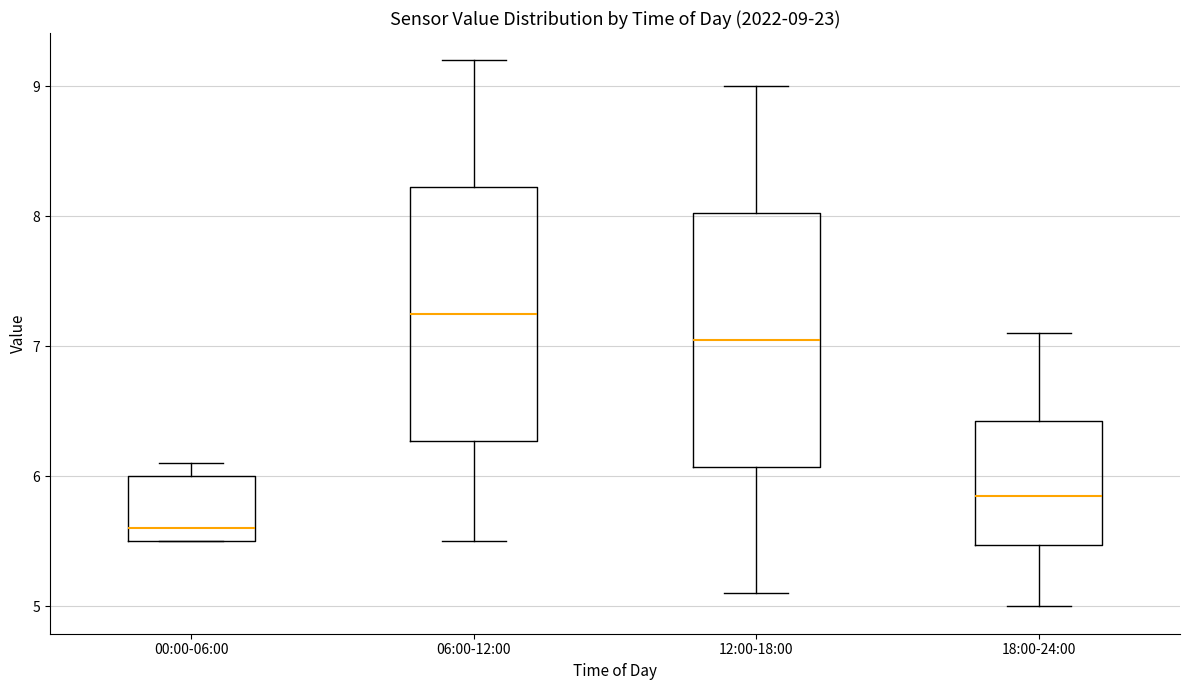

Which box's median line is the lowest?

00:00-06:00